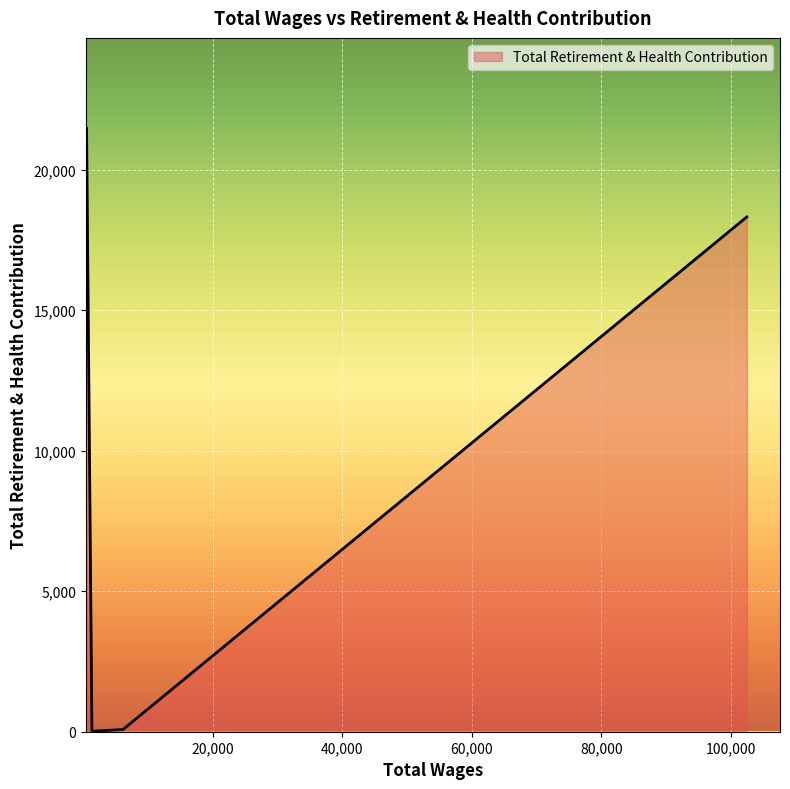

True or false: the data has more than 1 interior local peaks.

False